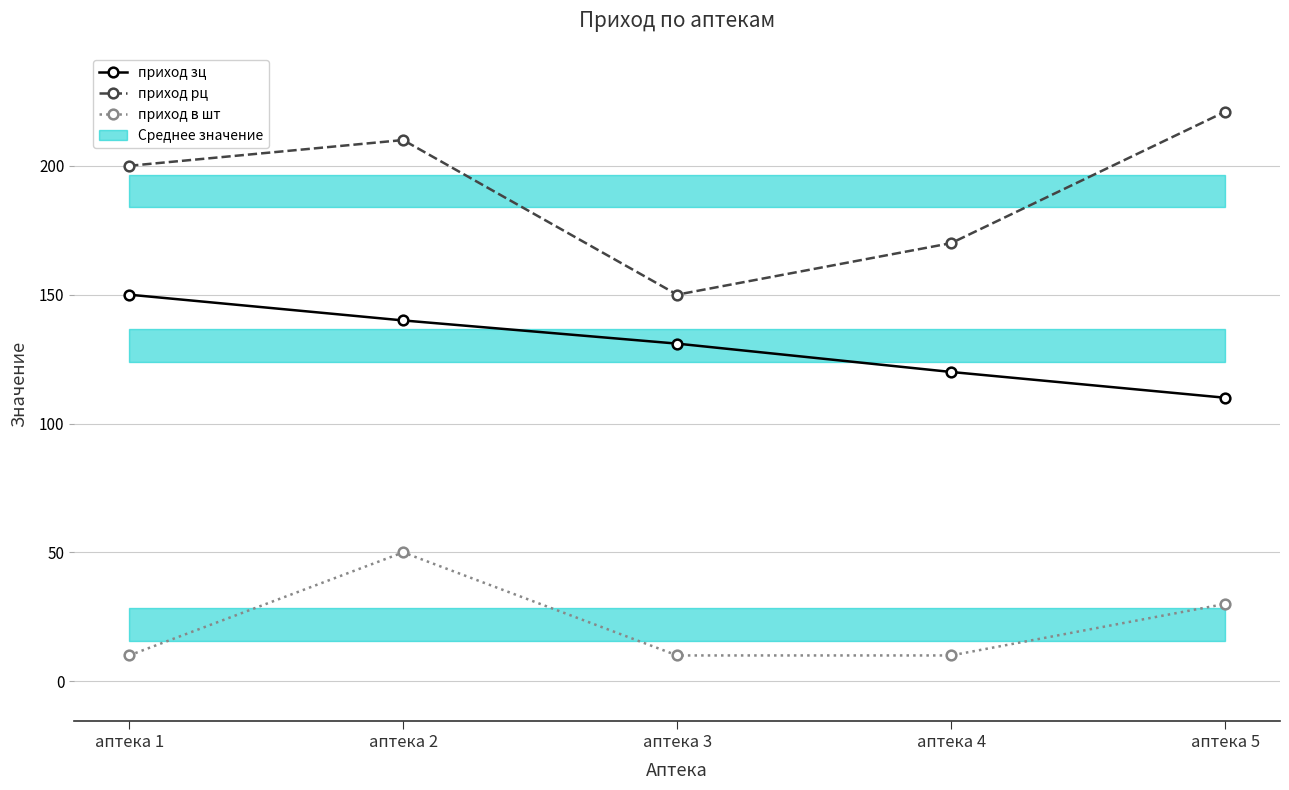

Rank the series by their average value, from lowest to highest.

приход в шт, приход зц, приход рц